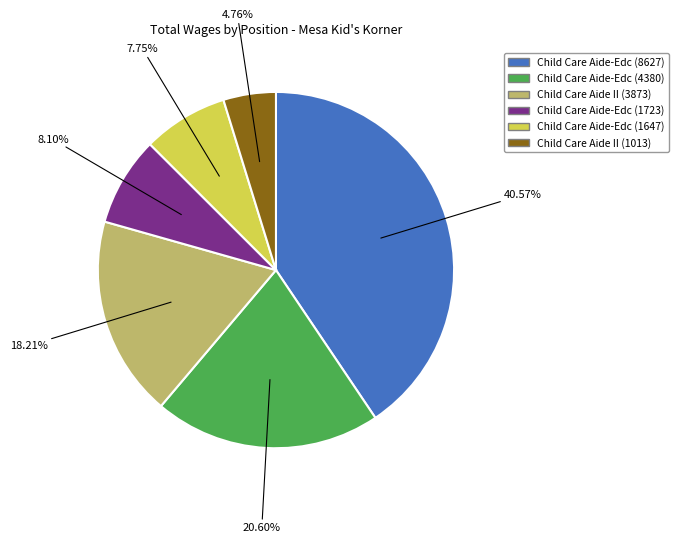

Between Child Care Aide-Edc (1723) and Child Care Aide II (3873), which is larger?

Child Care Aide II (3873)